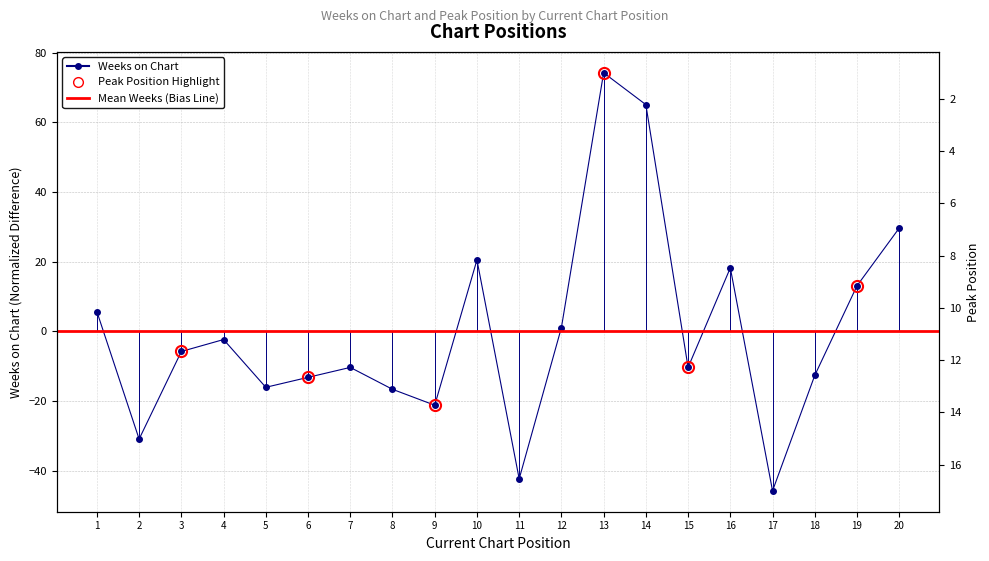

The value of Weeks on Chart at 17 is -74.8. True or false?

False